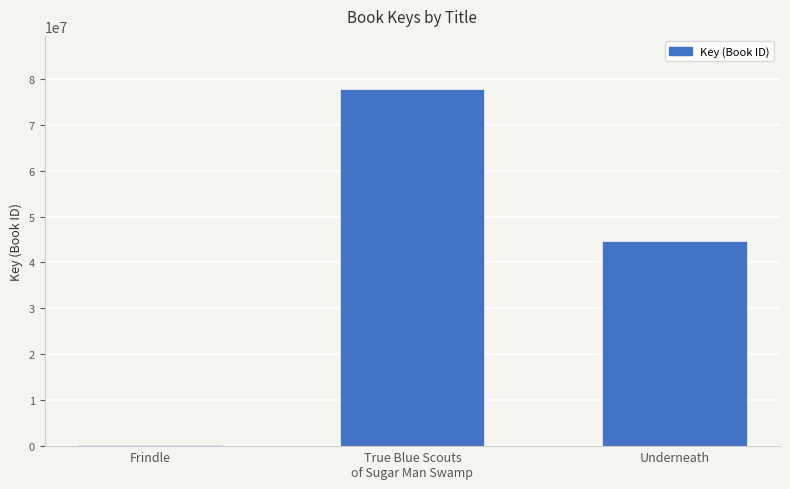

The value at True Blue Scouts
of Sugar Man Swamp is 77683931. True or false?

True